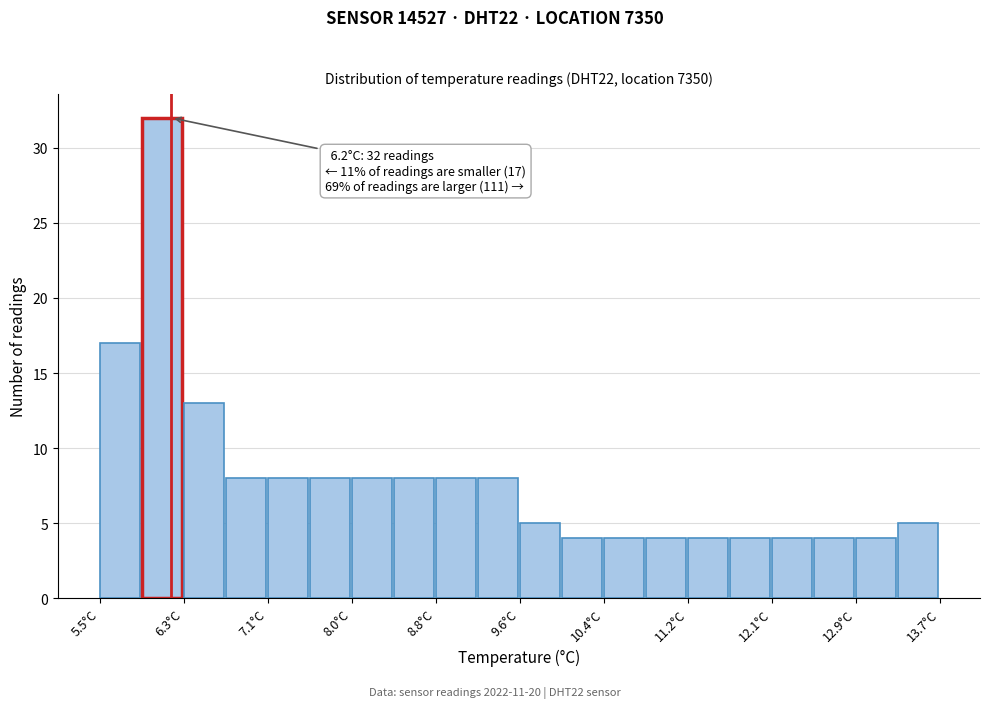

Which range on the x-axis has the tallest bar?

5.91 to 6.32